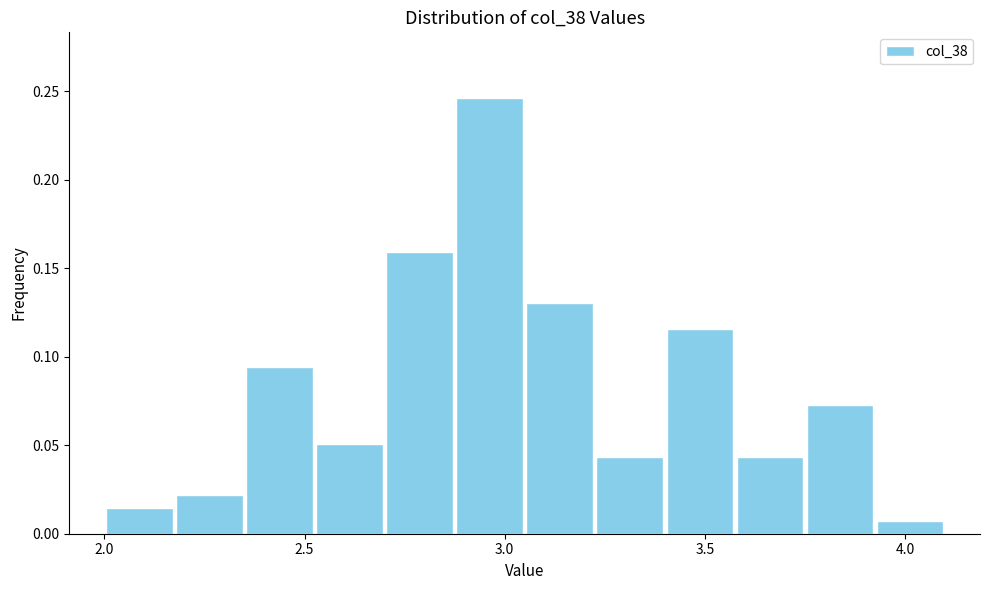

Around what value on the x-axis is the tallest bar? Give the approximate position of its centre, as read against the axis.

2.95